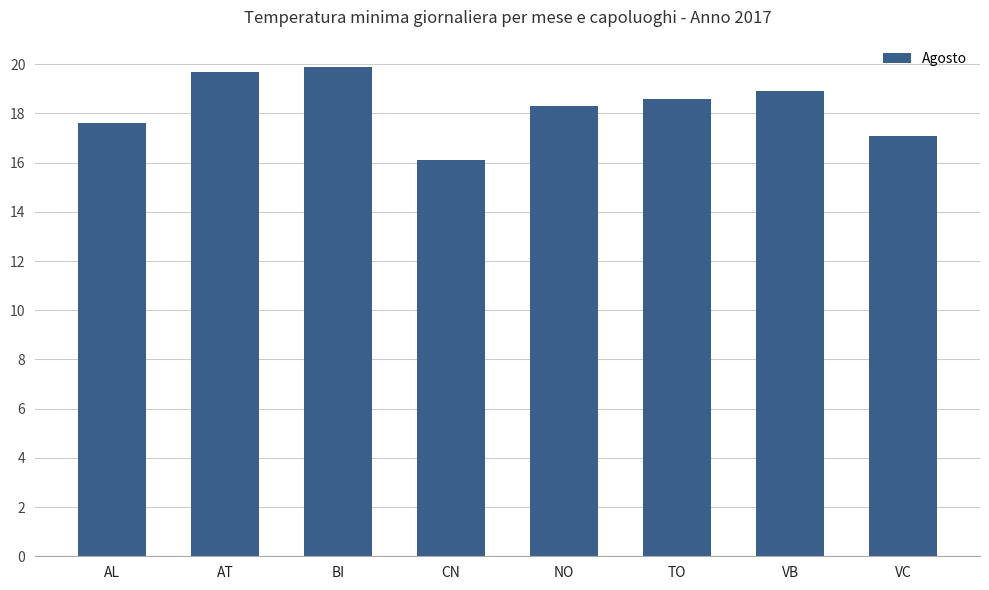

What is the label of the 6th bar from the right?

BI